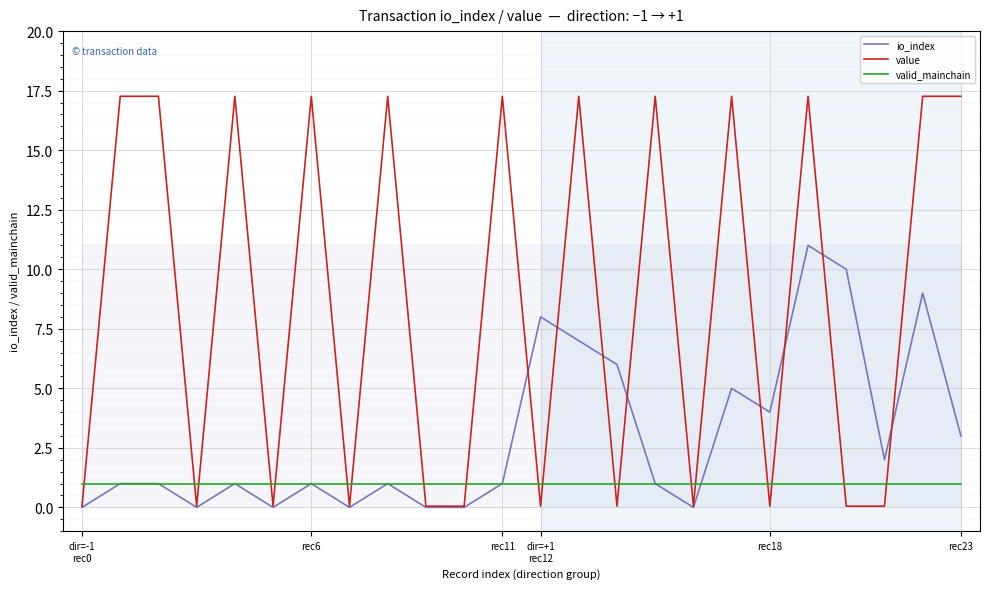

Which series ends up on top after the final intersection of value and io_index?

value